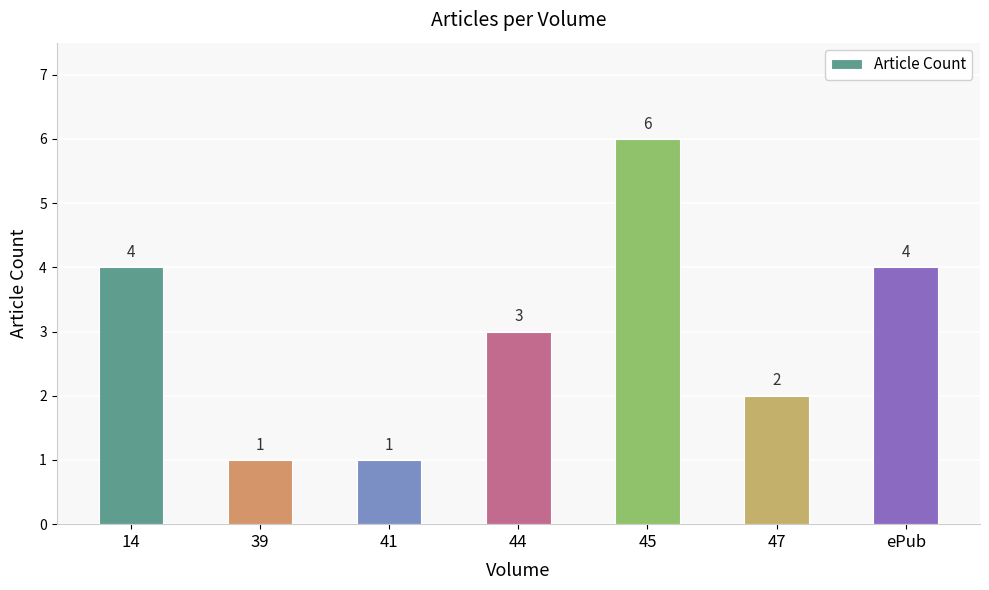

What is the maximum value shown in the chart?

6